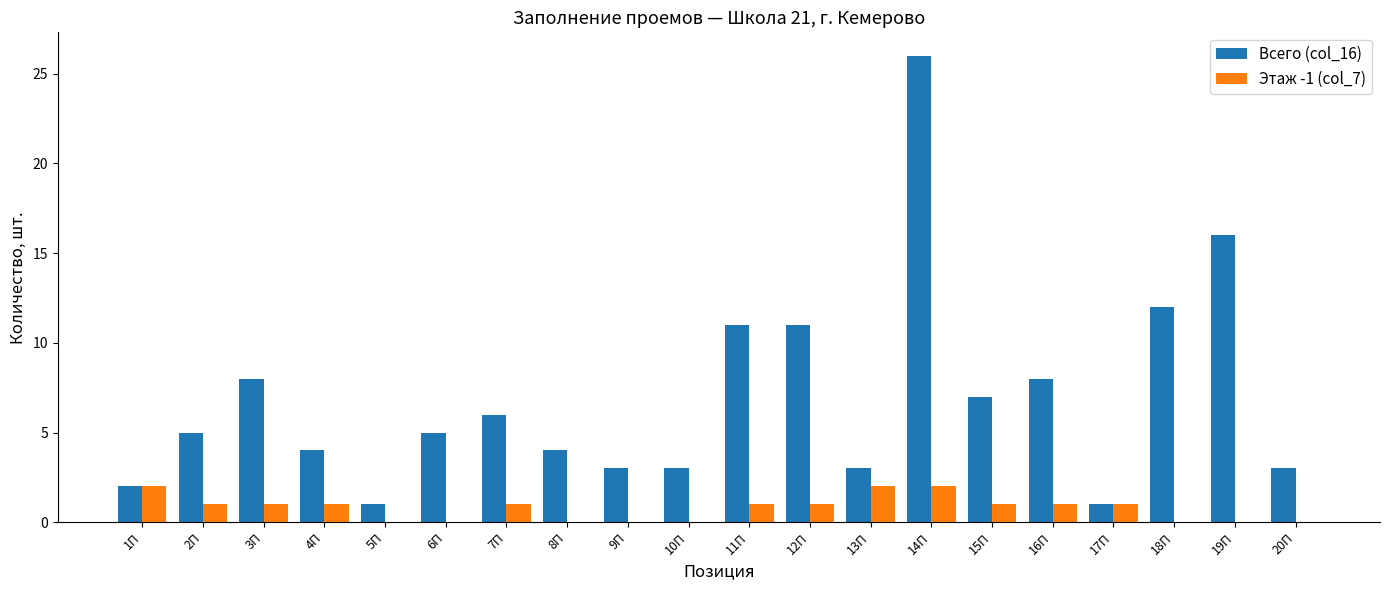

Which category has the highest value across all series?

14П